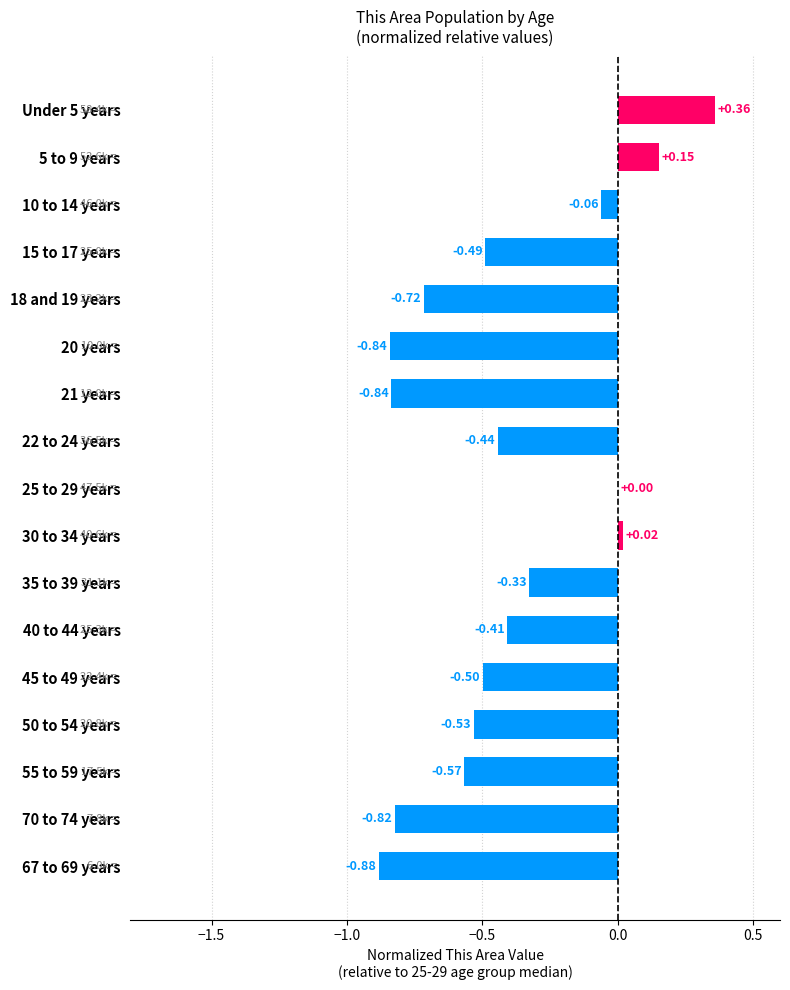

How many series are shown in this chart?

1